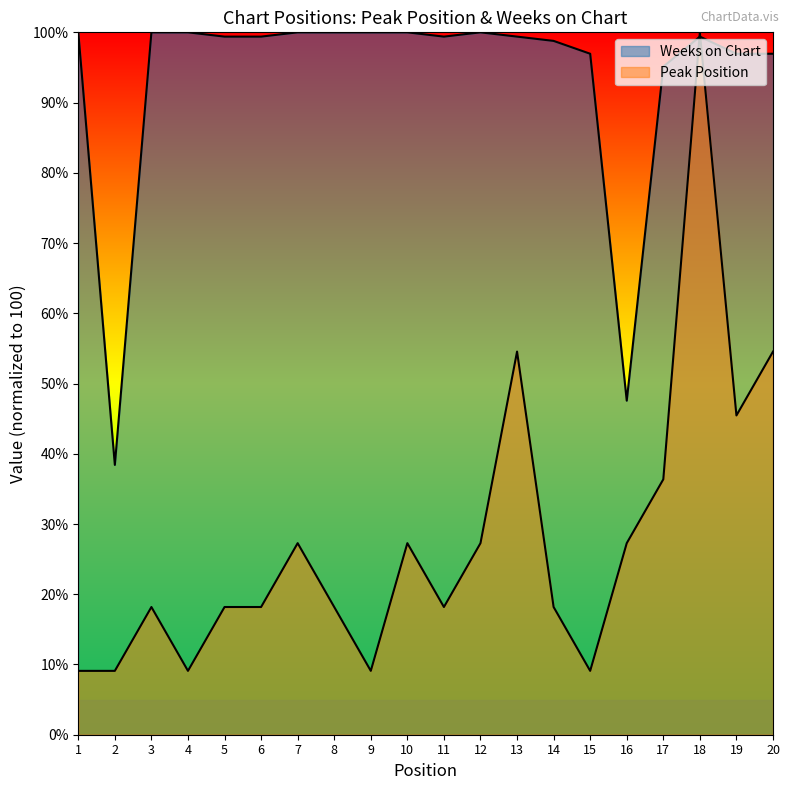

Reading left to right, list all the values displayed in this chart.

Peak Position: 1=9.1	2=9.1	3=18.2	4=9.1	5=18.2	6=18.2	7=27.3	8=18.2	9=9.1	10=27.3	11=18.2	12=27.3	13=54.5	14=18.2	15=9.1	16=27.3	17=36.4	18=100.0	19=45.5	20=54.5
Weeks on Chart: 1=100.0	2=38.4	3=100.0	4=100.0	5=99.4	6=99.4	7=100.0	8=100.0	9=100.0	10=100.0	11=99.4	12=100.0	13=99.4	14=98.8	15=97.0	16=47.6	17=95.1	18=99.4	19=97.0	20=97.0